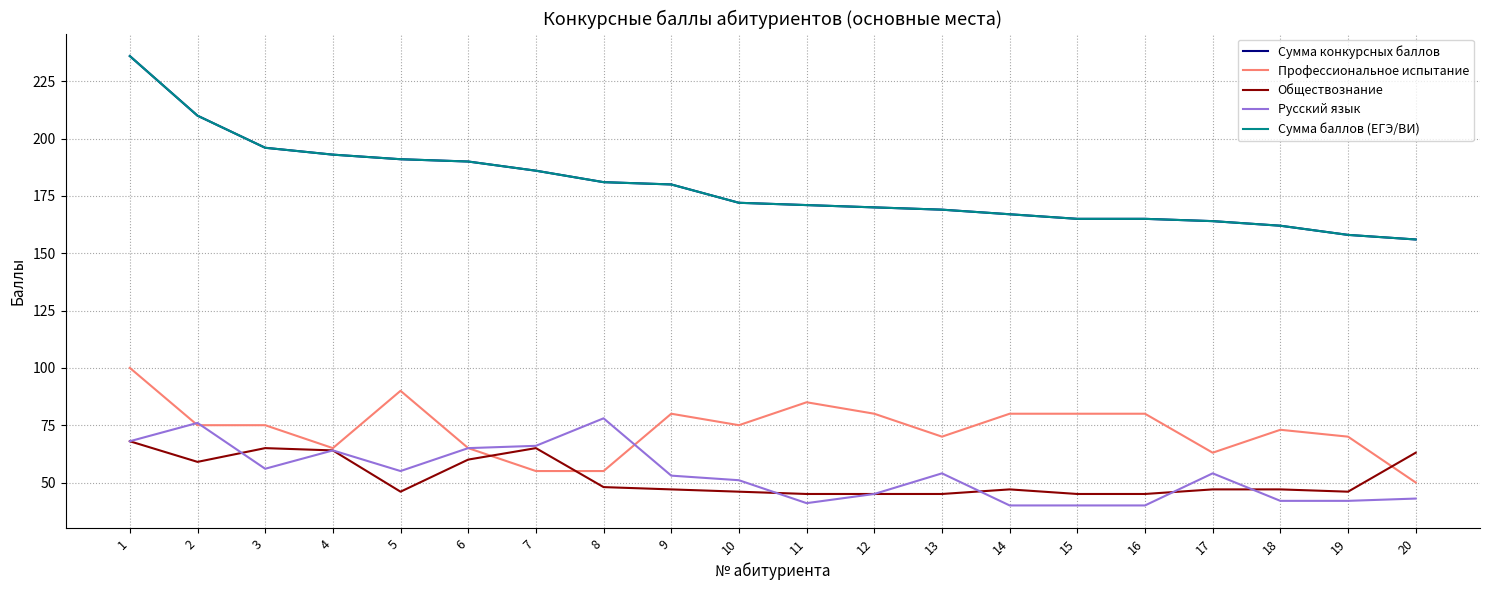

What is the difference between the highest and lowest values at 7?

131